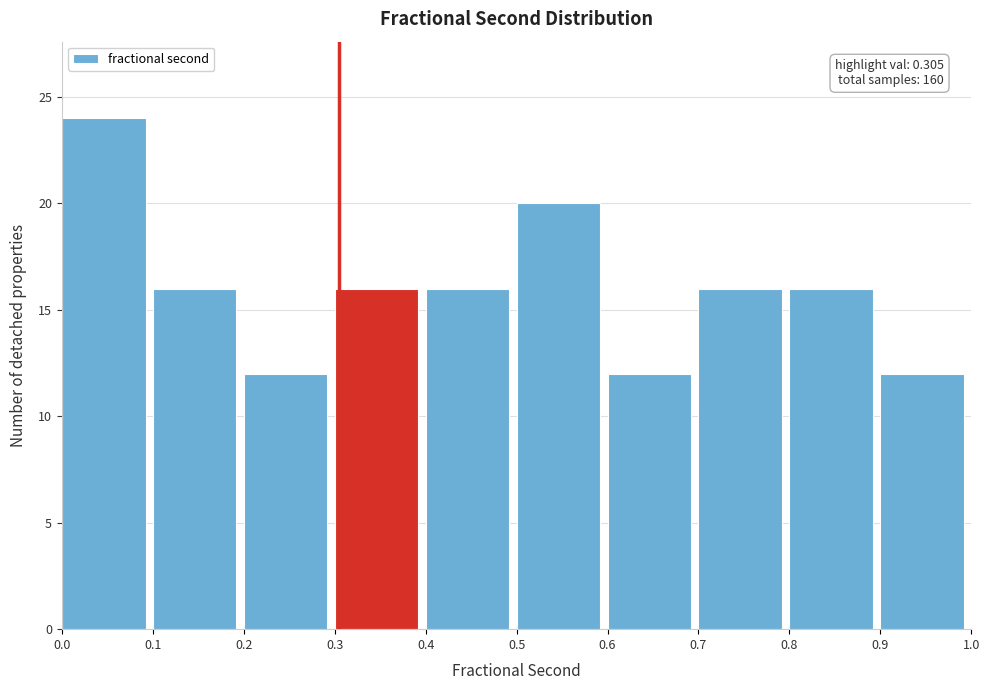

Which range on the x-axis has the tallest bar?

0.0 to 0.1